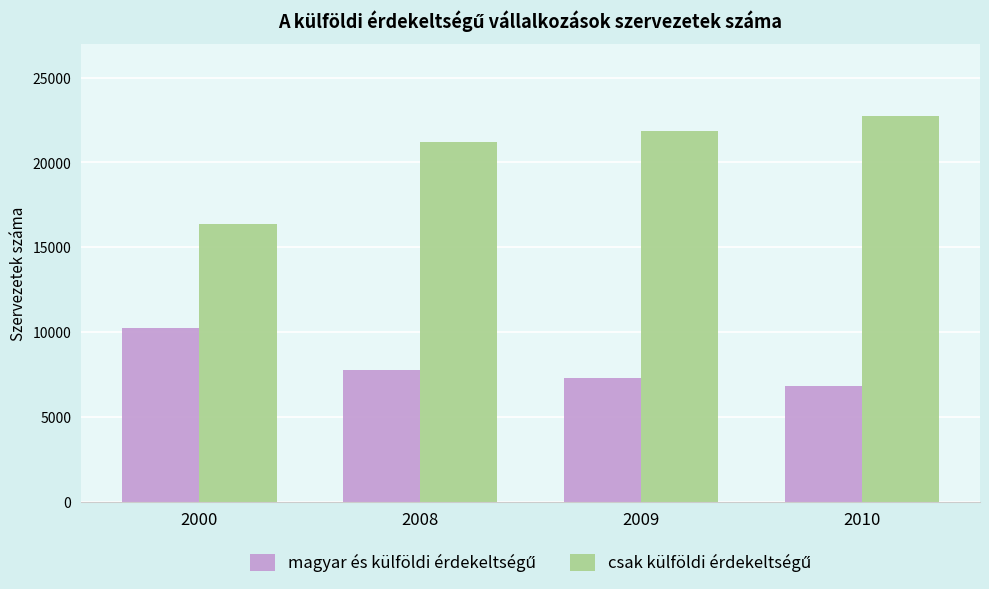

What is the spread (max minus min) of values at 2008?

13433